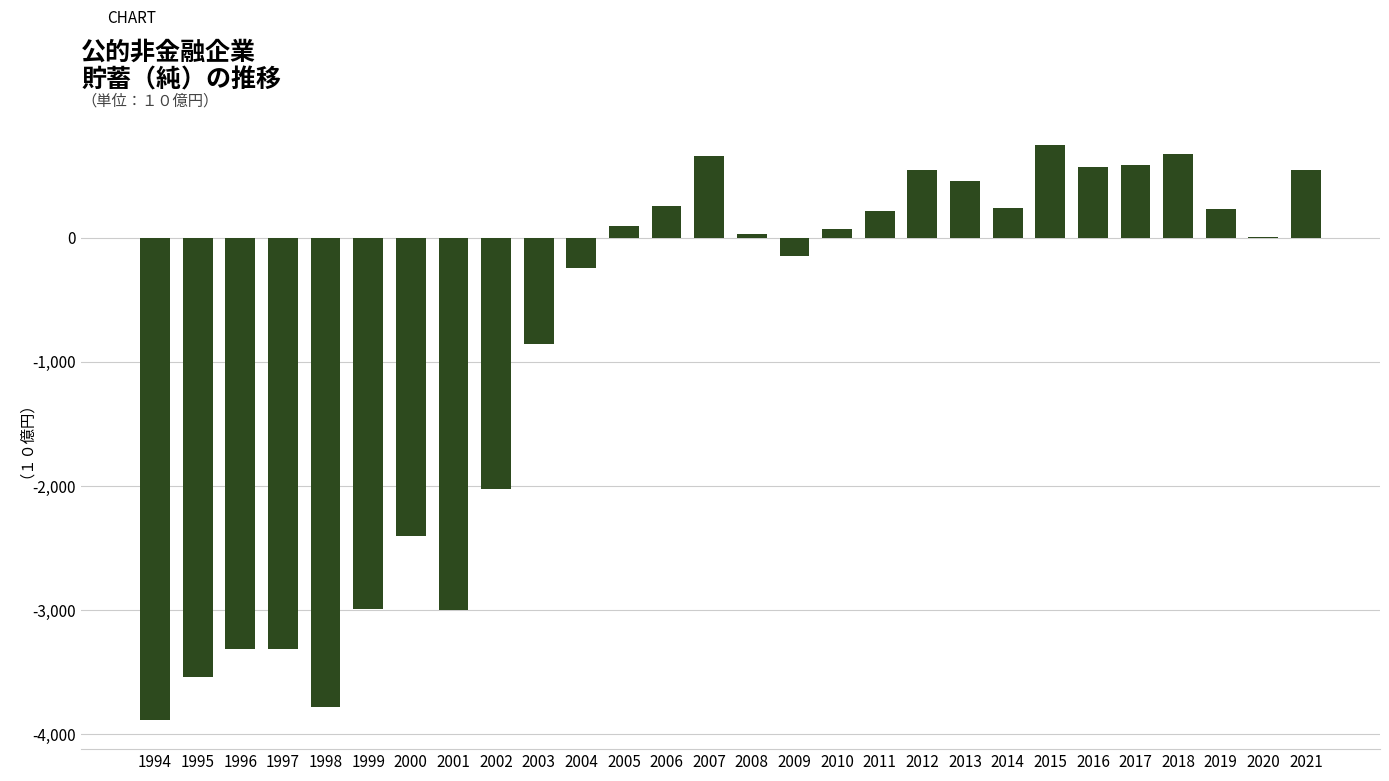

At which label is the value closest to -1567?

2002